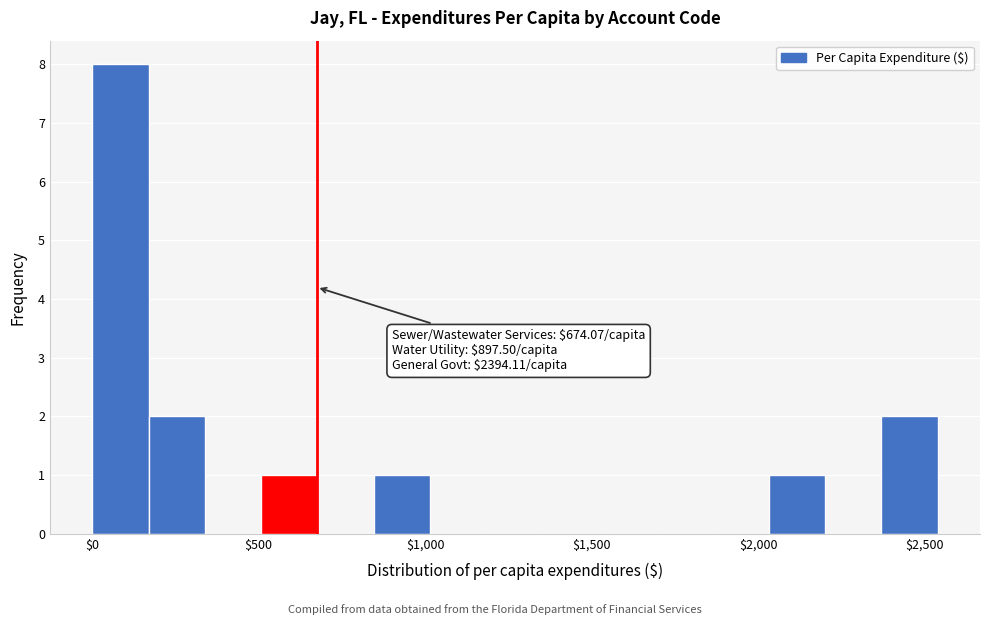

Read against the x-axis, roughly where is the centre of the tallest bar?

100